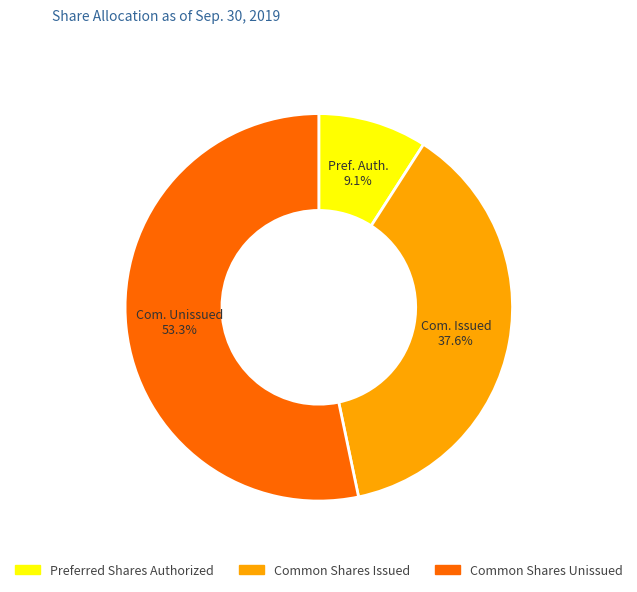

What is the ratio of the value at Common Shares Unissued to the value at Preferred Shares Authorized?

5.9